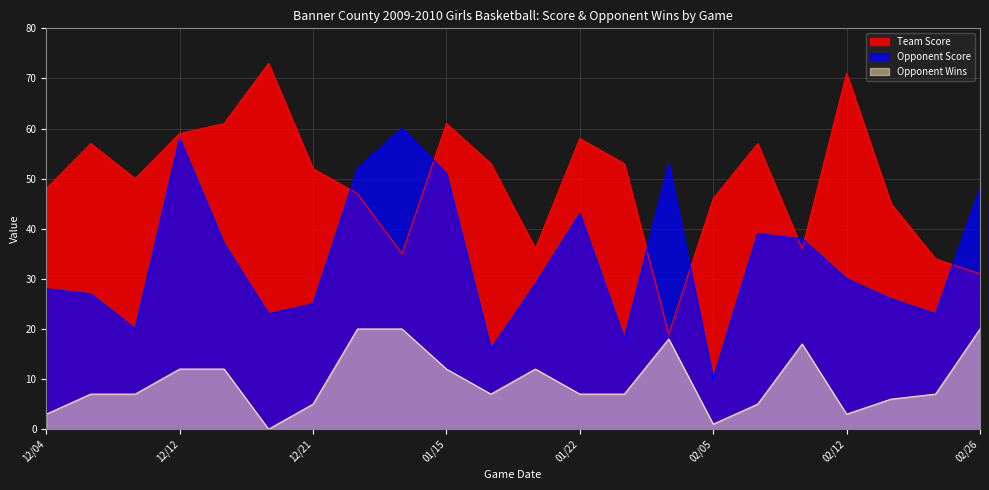

What is the lowest value of the Team Score series?

19